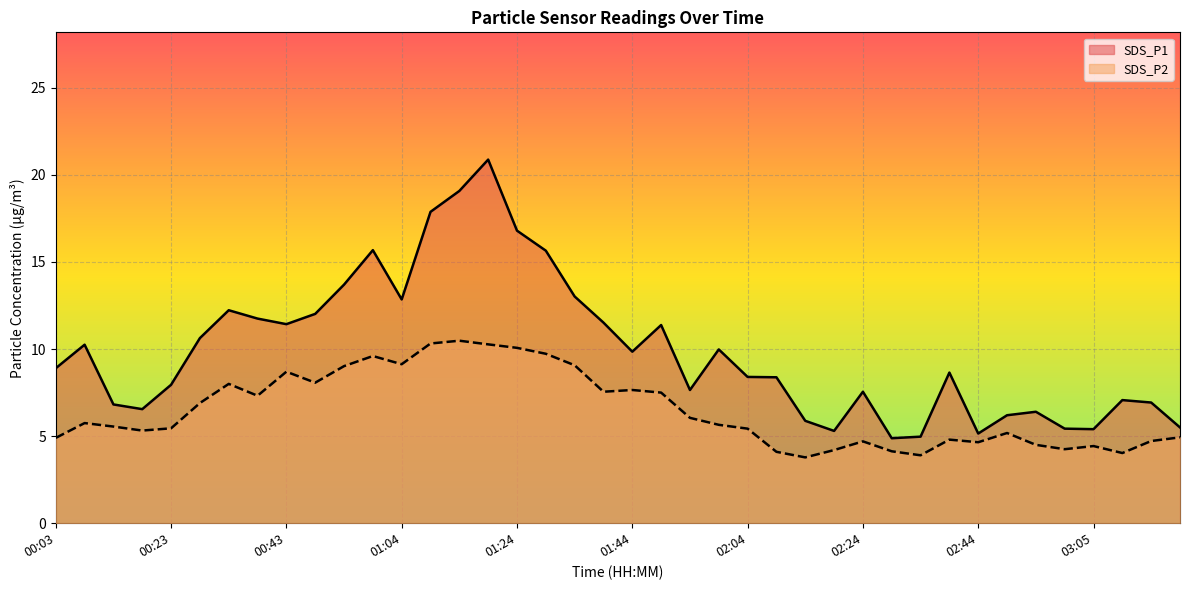

At which label does SDS_P2 first exceed 5?

00:08